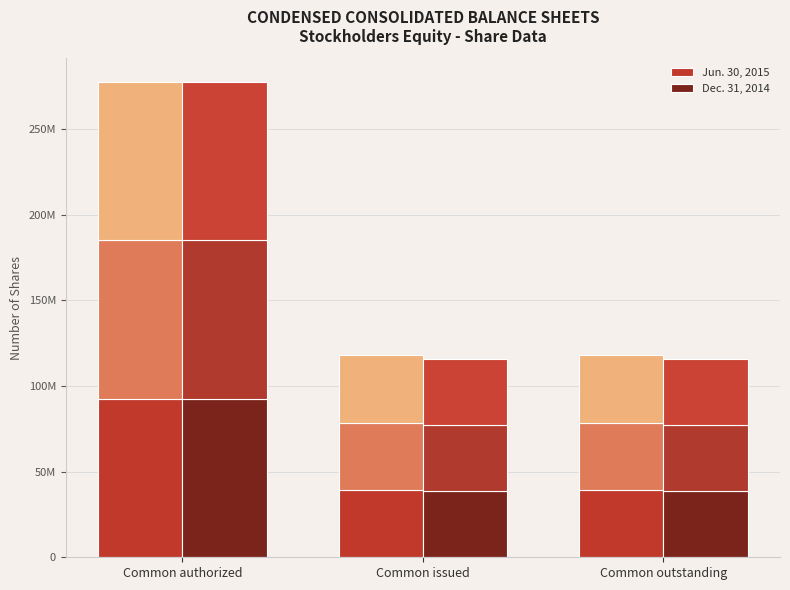

Where is Jun. 30, 2015 nearest to the value 65883799?

Common issued